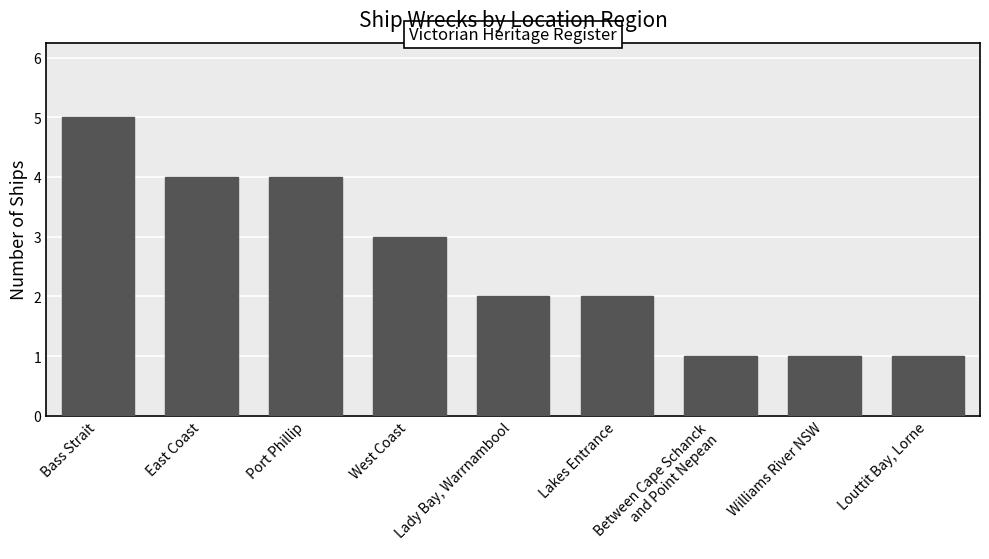

How many values are between 1 and 4?

8